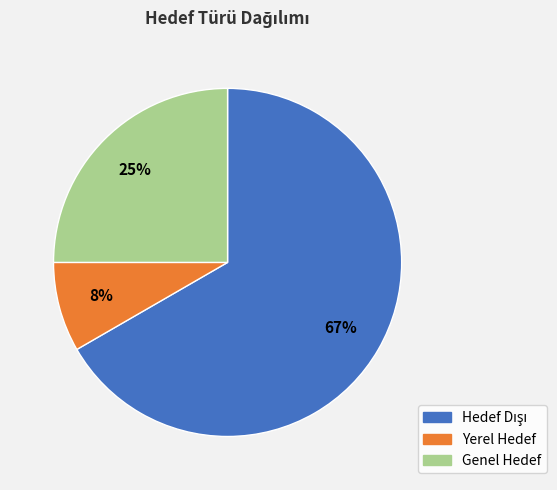

Count the number of slices in the pie.

3